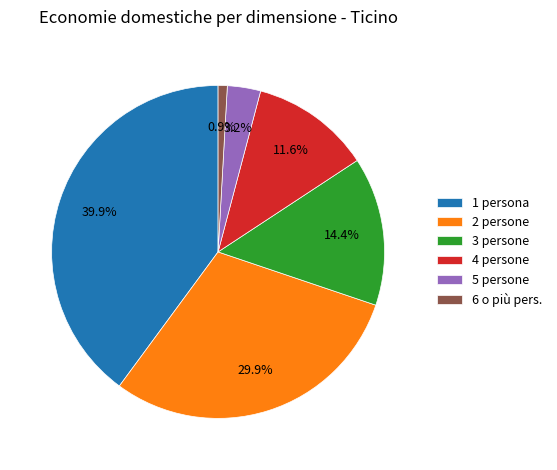

Which slice is the smallest?

6 o più pers.